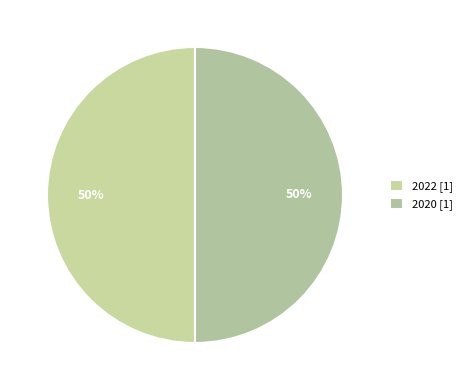

Count the number of slices in the pie.

2